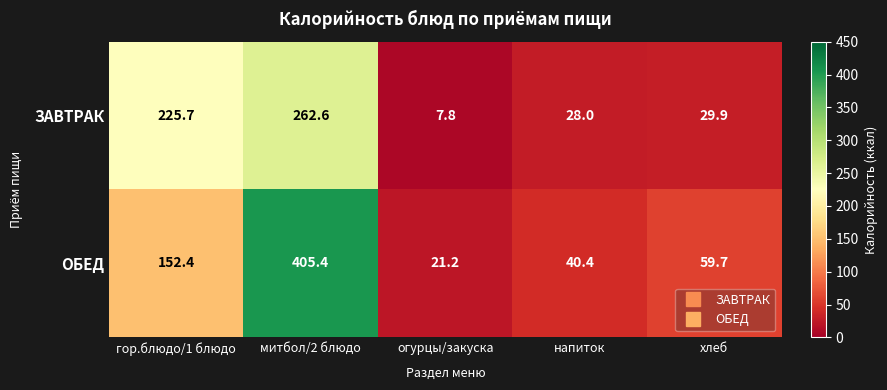

Where does the ОБЕД series first go above 59?

гор.блюдо/1 блюдо